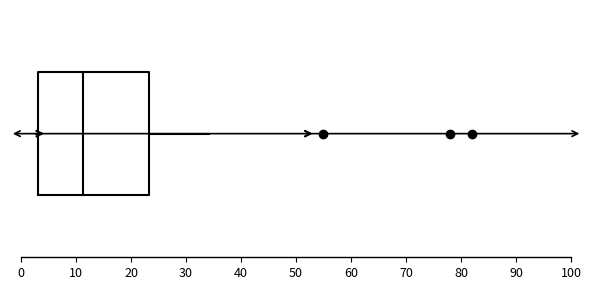

Read this box plot against the x-axis: the position of the median line, the range covered by the box, and the ends of both whiskers. The values are not printed on the chart, so give them approximately, as read against the axis.

median 11, box 3 to 23, whiskers 3 (just left of the box's left edge) to 34